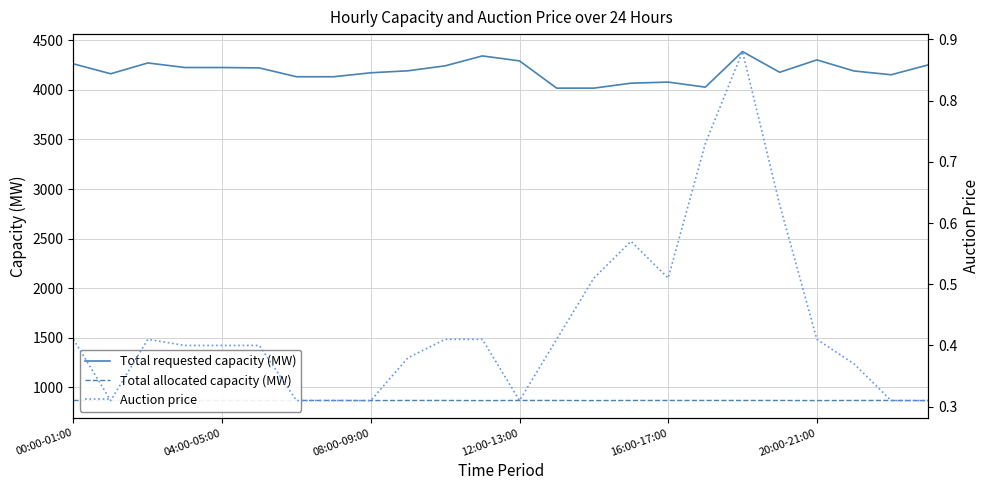

At which label is Total requested capacity (MW) closest to 4202?

9